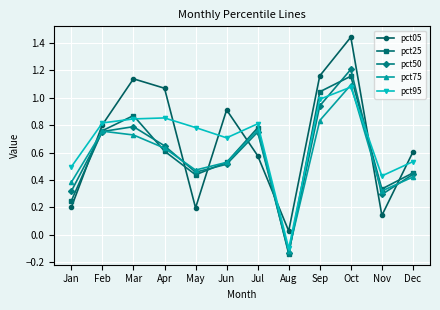

Is the value of pct95 at Dec greater than the value of pct75 at May?

Yes